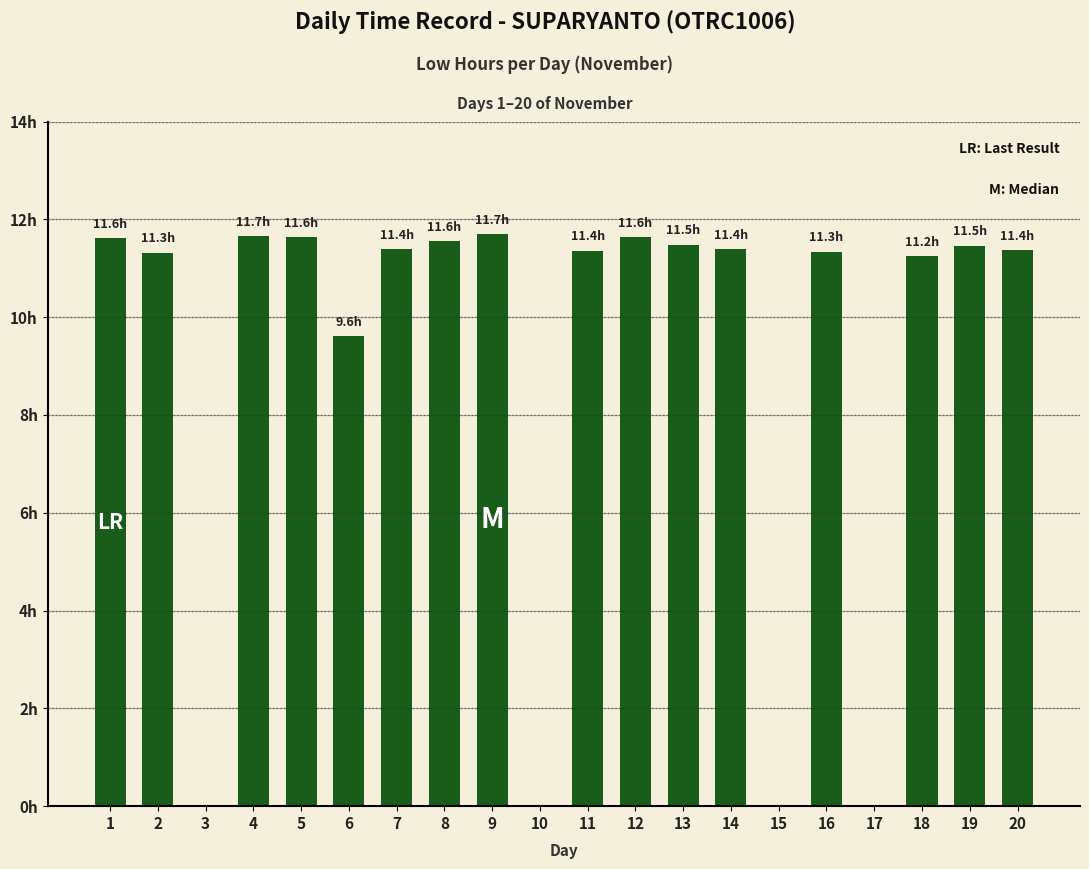

Are the bars horizontal?

No